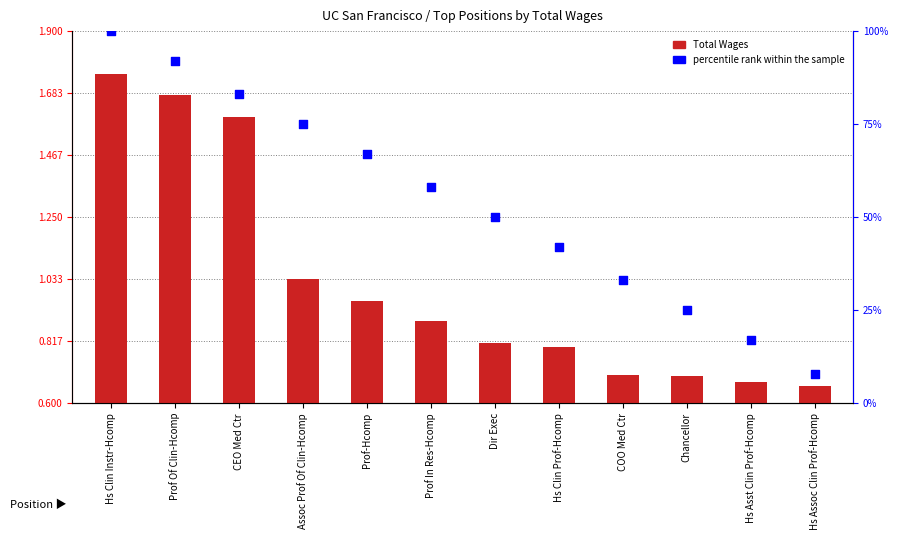

What are all the series names shown in the legend?

Total Wages, percentile rank within the sample